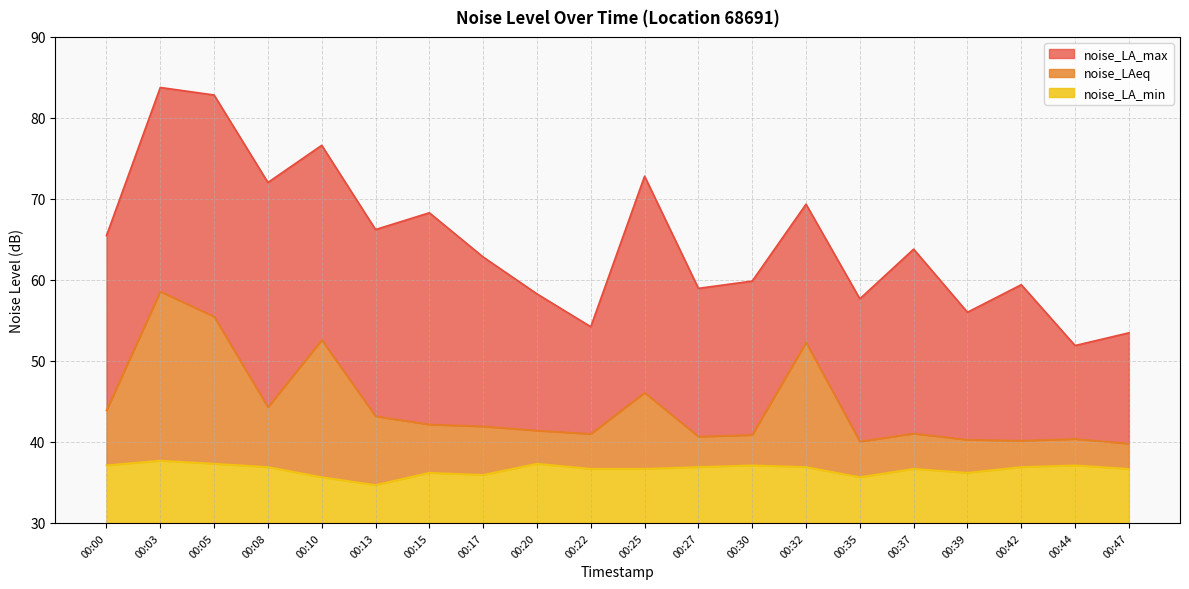

Count the number of categories in the chart.

20